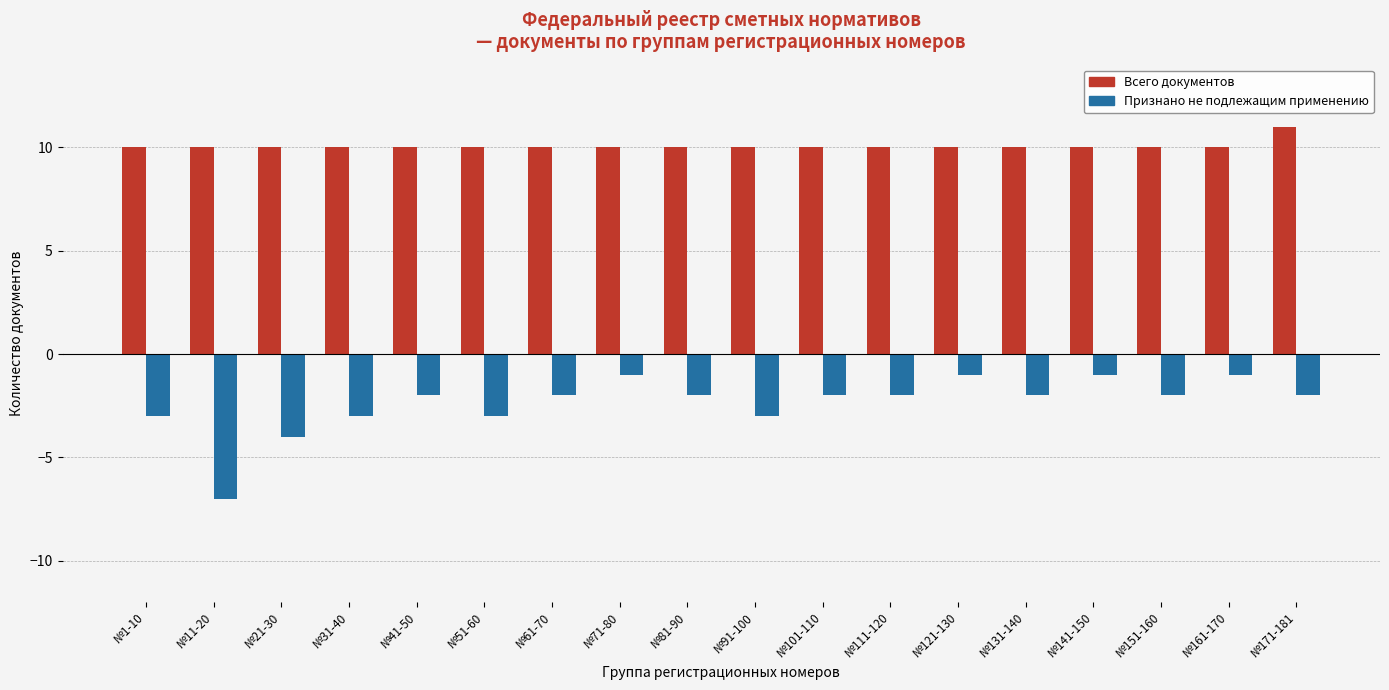

Reading right to left, list all the values displayed in this chart.

Всего документов: №171-181=11	№161-170=10	№151-160=10	№141-150=10	№131-140=10	№121-130=10	№111-120=10	№101-110=10	№91-100=10	№81-90=10	№71-80=10	№61-70=10	№51-60=10	№41-50=10	№31-40=10	№21-30=10	№11-20=10	№1-10=10
Признано не подлежащим применению: №171-181=-2	№161-170=-1	№151-160=-2	№141-150=-1	№131-140=-2	№121-130=-1	№111-120=-2	№101-110=-2	№91-100=-3	№81-90=-2	№71-80=-1	№61-70=-2	№51-60=-3	№41-50=-2	№31-40=-3	№21-30=-4	№11-20=-7	№1-10=-3